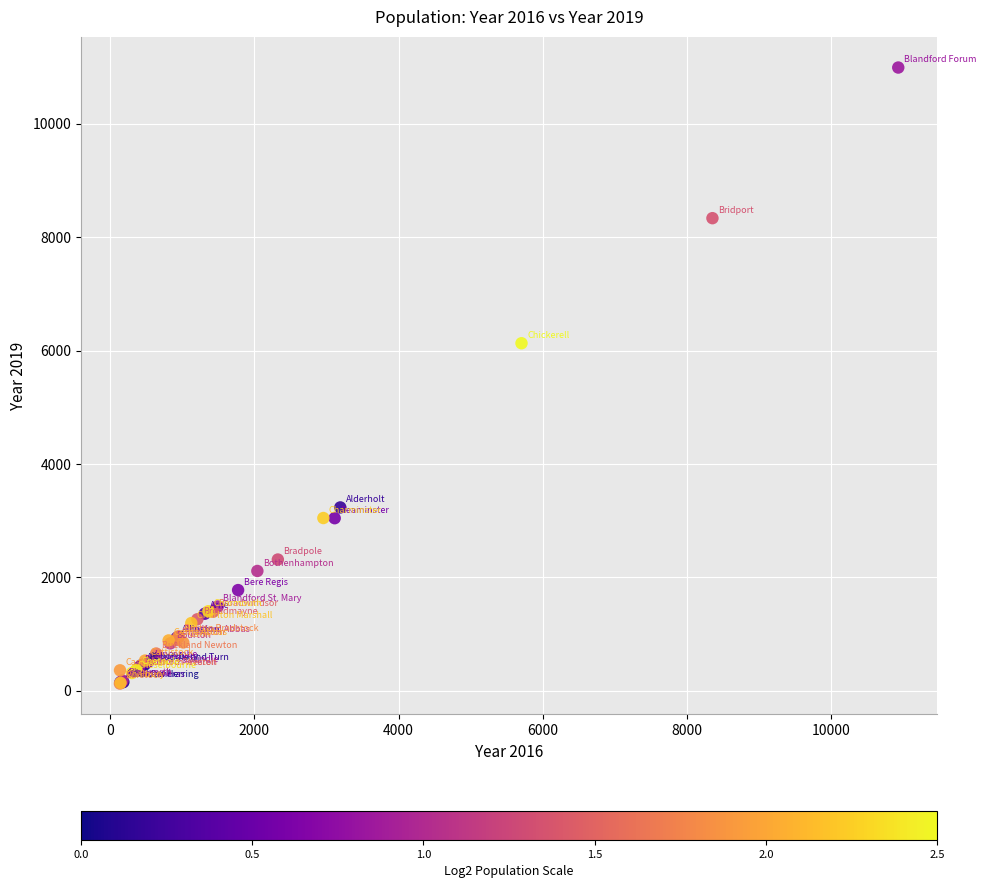

What Y value in the scatter plot is closest to 5559?

6129